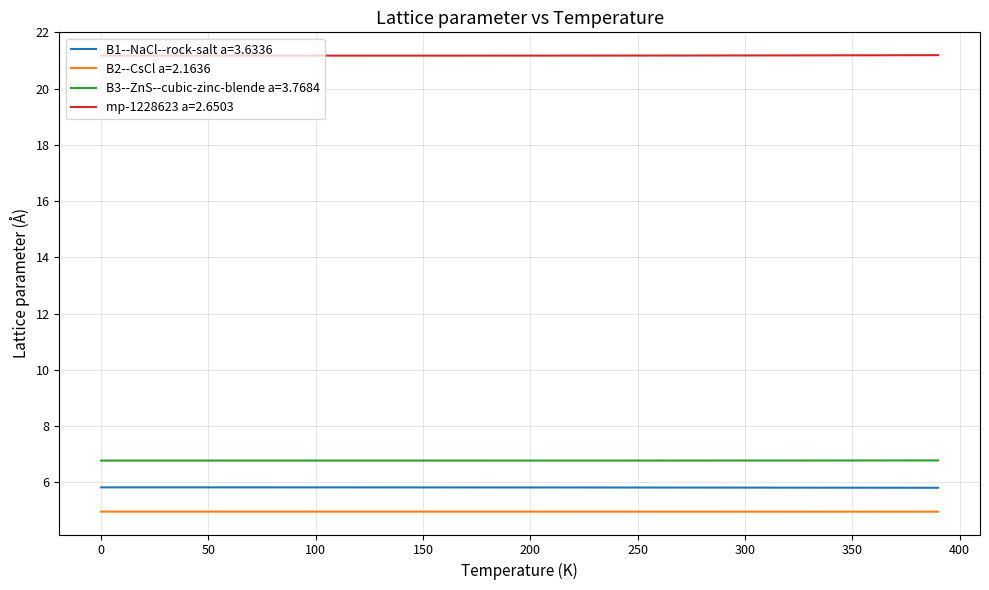

Which series has the largest total across all categories?

mp-1228623 a=2.6503